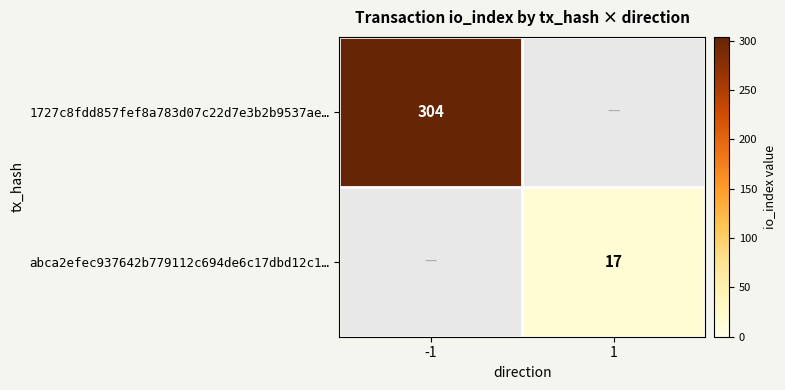

Is the value of abca2efec937642b779112c694de6c17dbd12c1… at 1 greater than the value of 1727c8fdd857fef8a783d07c22d7e3b2b9537ae… at -1?

No